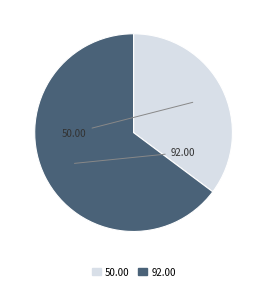

How many slices are in this pie chart?

2